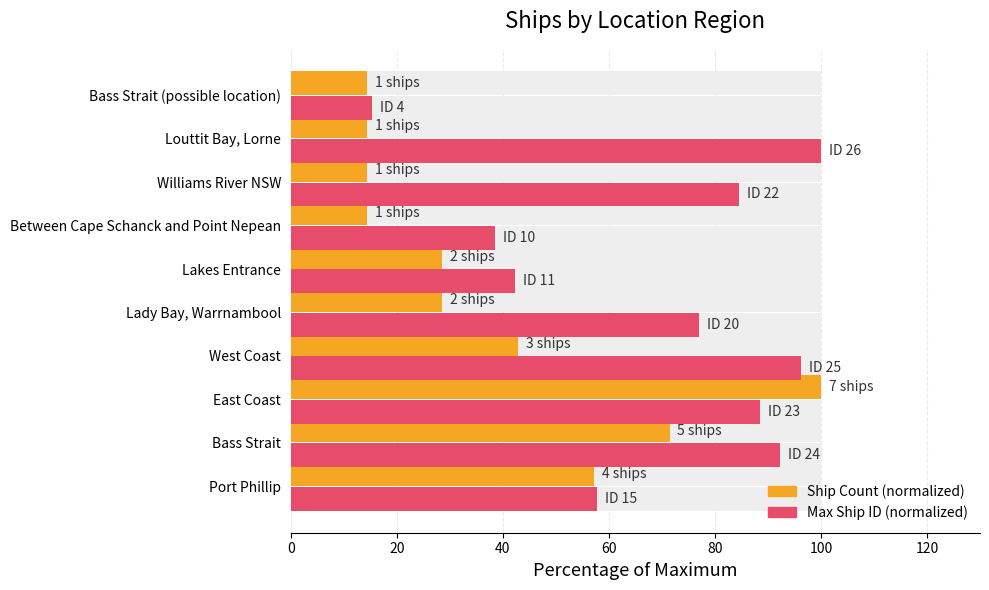

Rank the series by their maximum value, from highest to lowest.

Ship Count (normalized), Max ID (normalized)